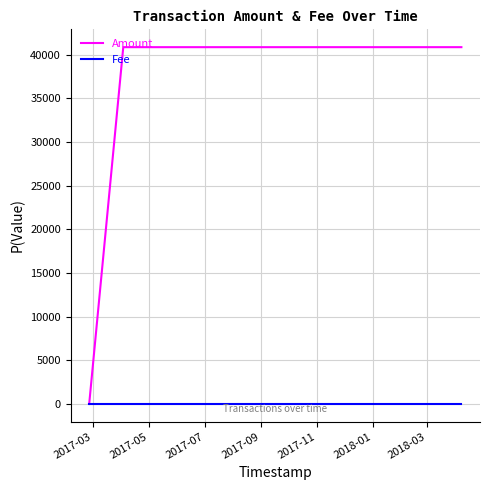

What is the average value of the Fee series?

1.0